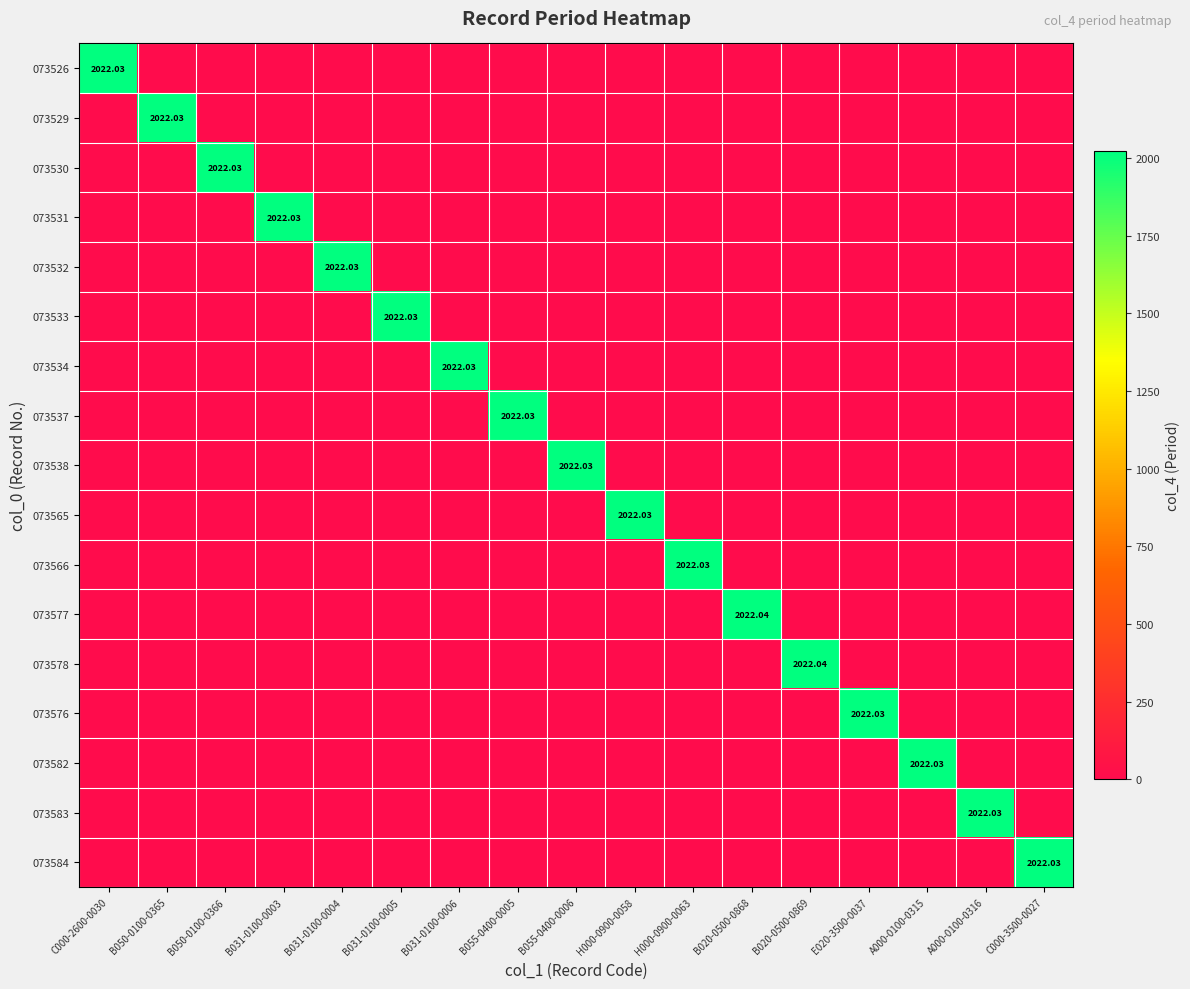

Which has a higher value, B050-0100-0366 or H000-0900-0063?

B050-0100-0366